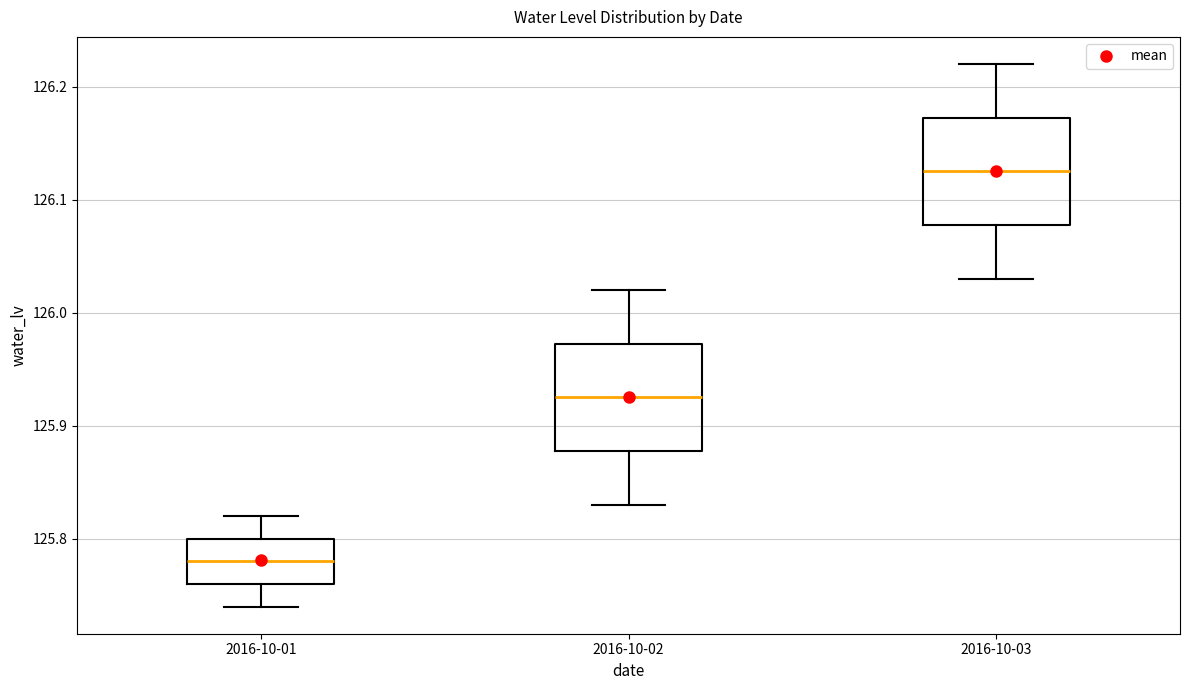

Reading left to right, transcribe this box plot: for each box, give where its median line is, the range the box spans, and where its two whiskers end, as read against the y-axis. The values are not printed on the chart, so give them approximately, as read against the axis.

2016-10-01: median 125.78, box 125.76 to 125.80, whiskers 125.74 to 125.82
2016-10-02: median 125.93, box 125.88 to 125.97, whiskers 125.83 to 126.02
2016-10-03: median 126.13, box 126.08 to 126.17, whiskers 126.03 to 126.22